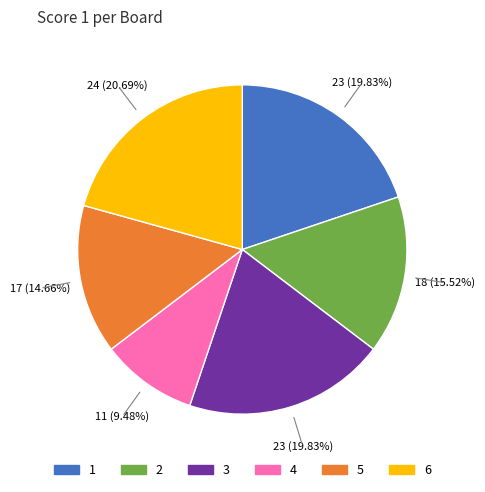

How many slices are in this pie chart?

6